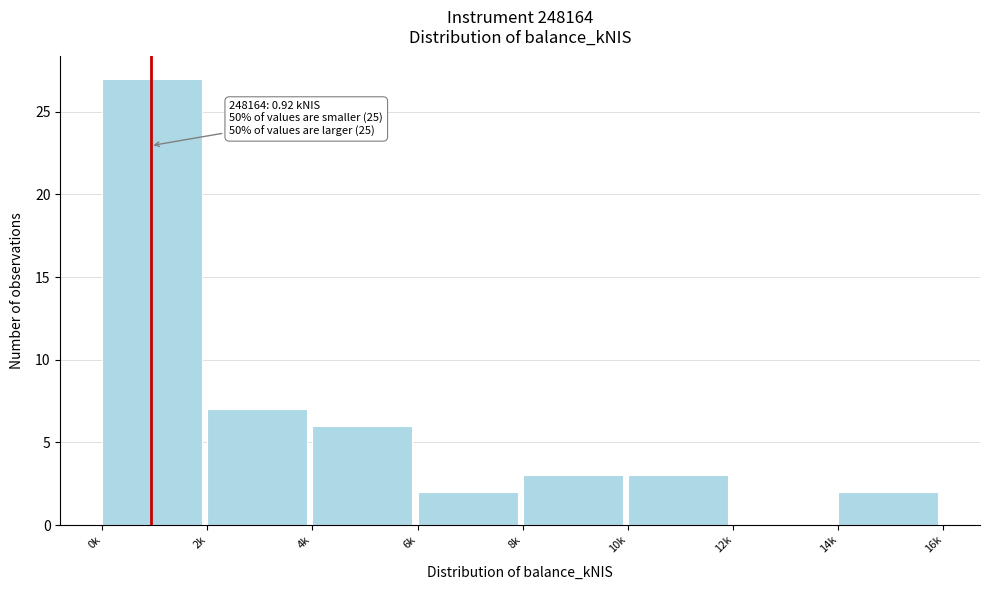

Reading left to right, list all the values displayed in this chart.

0k=27	2k=7	4k=6	6k=2	8k=3	10k=3	12k=0	14k=2